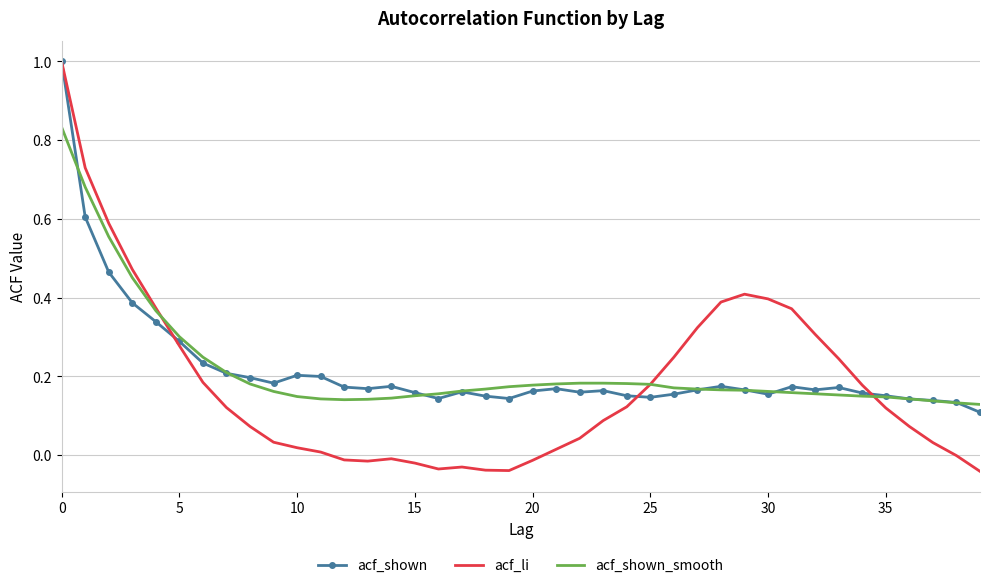

What is the maximum value shown in the chart?

1.0